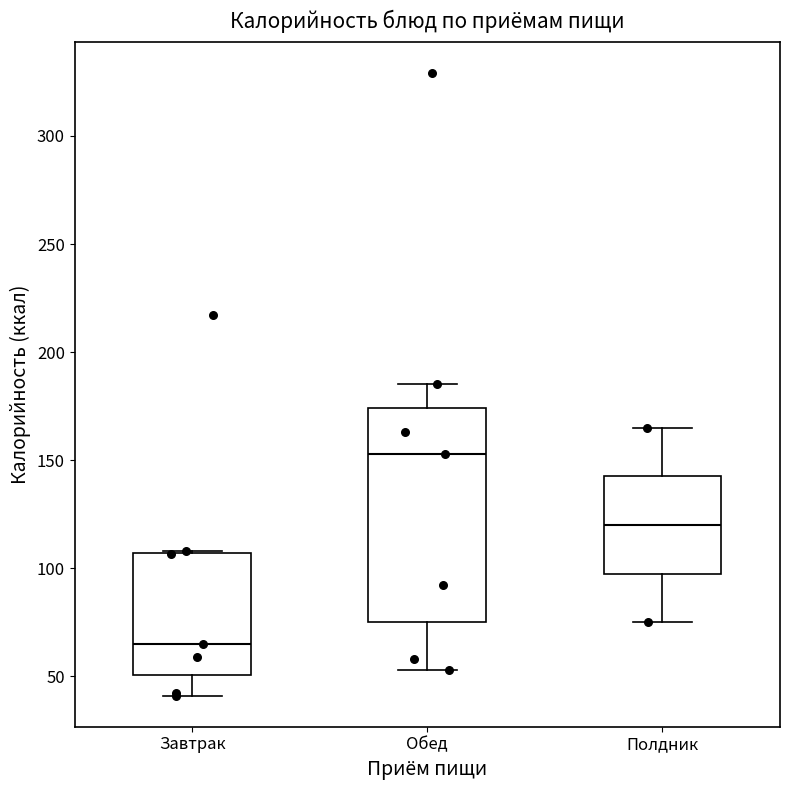

Where does the upper whisker of the box for Полдник end on the y-axis? The values are not printed on the chart, so give them approximately, as read against the axis.

165